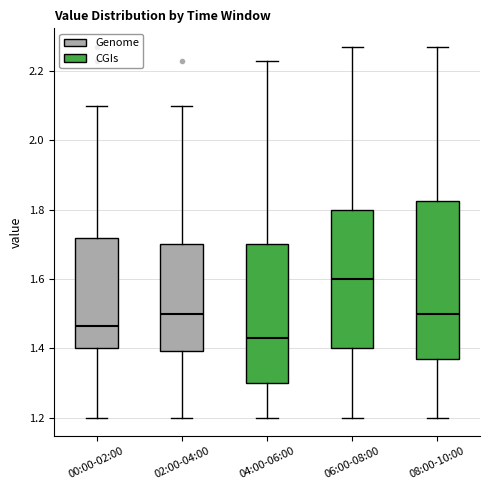

Where is the upper edge of the box for 08:00-10:00 on the y-axis? The values are not printed on the chart, so give them approximately, as read against the axis.

1.82